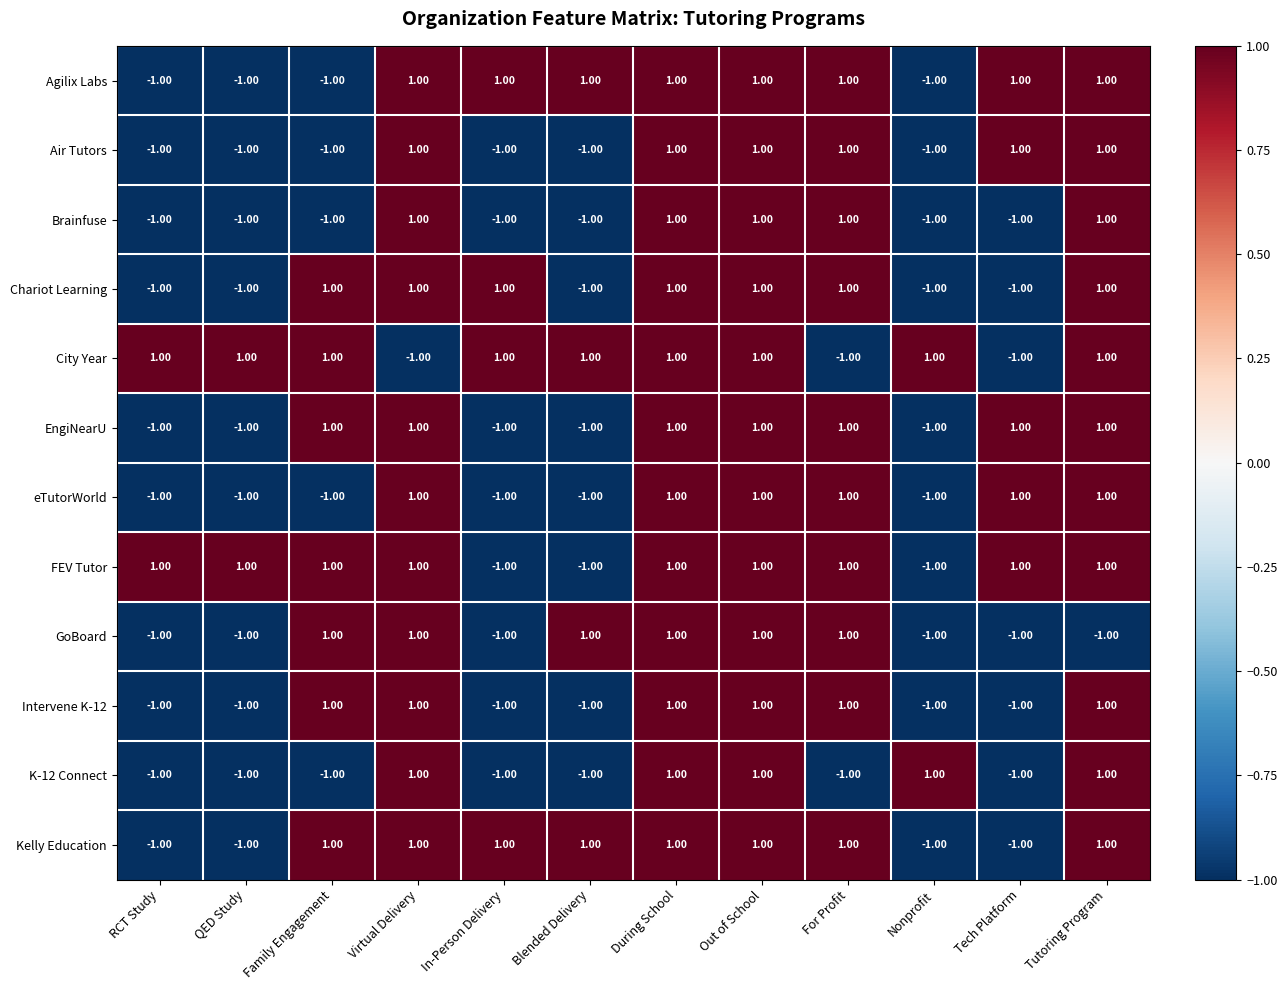

Is the value of City Year at Nonprofit greater than the value of Agilix Labs at Nonprofit?

Yes